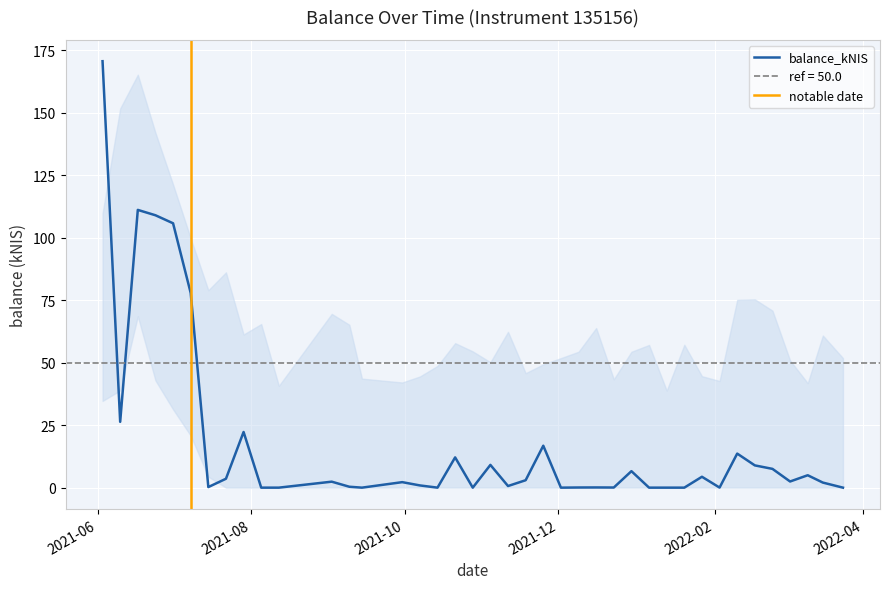

Between 2021-06-03 and 2022-02-24, which is larger?

2021-06-03